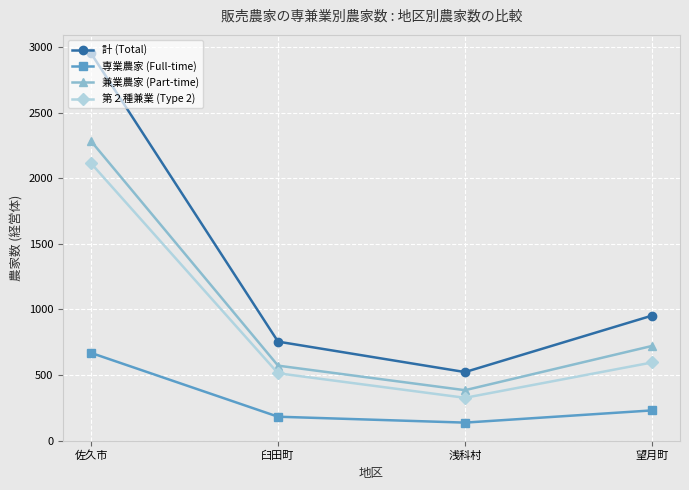

Reading left to right, extract all data points from this chart.

計 (Total): 2951	755	523	953
専業農家 (Full-time): 669	183	138	231
兼業農家 (Part-time): 2282	572	385	722
第２種兼業 (Type 2): 2113	514	327	596